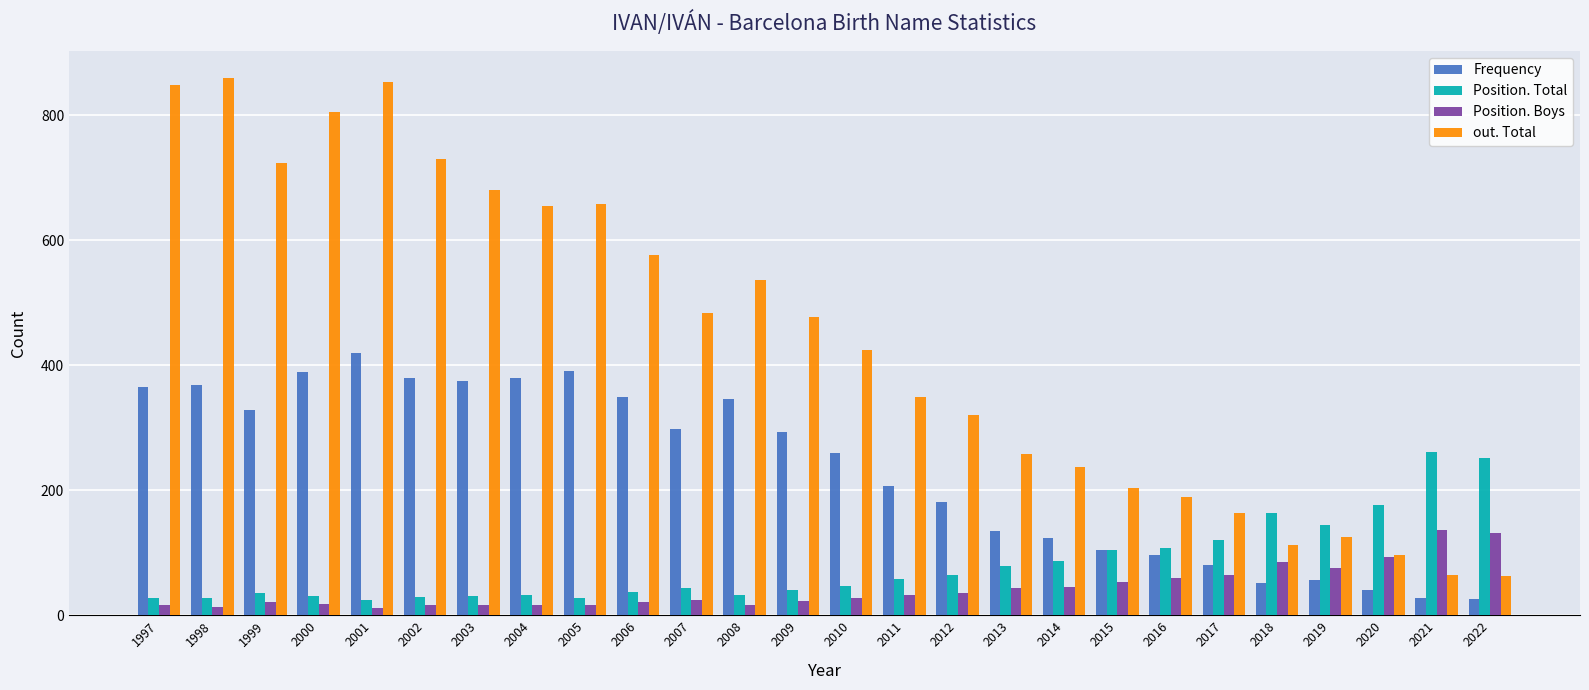

How many groups of bars are there?

26